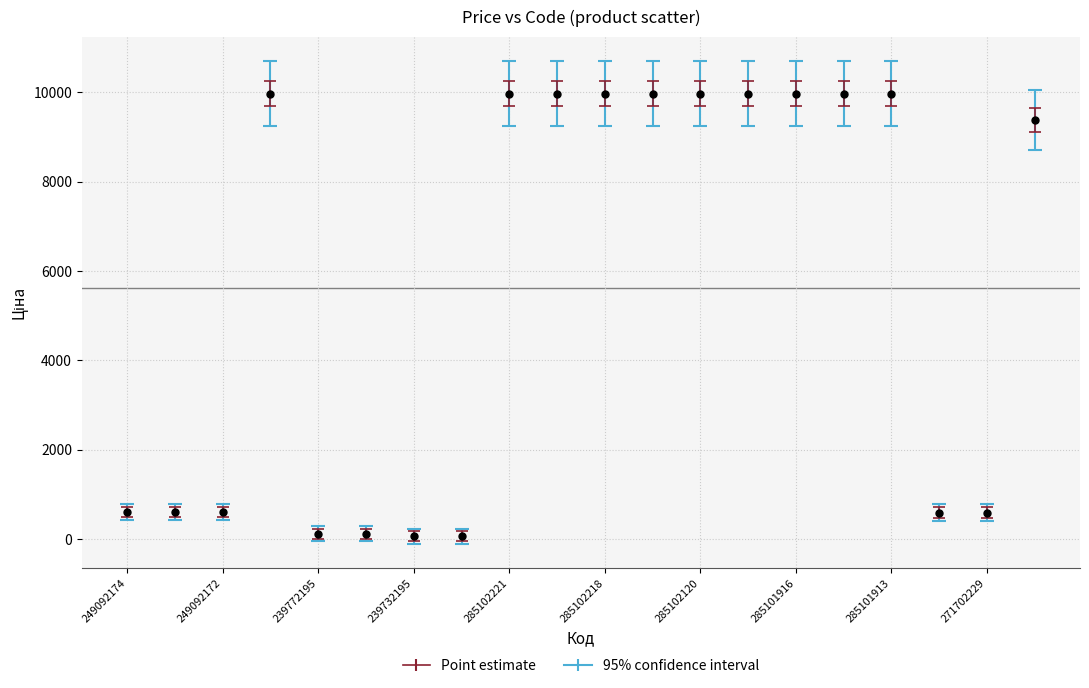

What is the value of the 13th point from the left?

9975.0